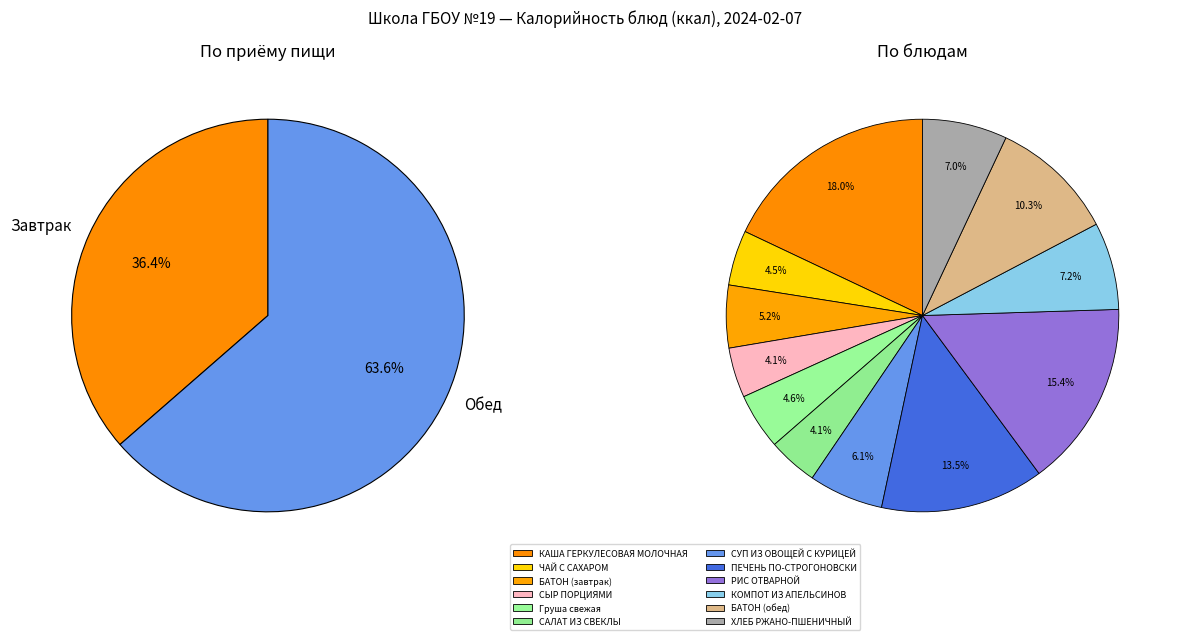

To the nearest percent, what portion does РИС ОТВАРНОЙ represent?

15%